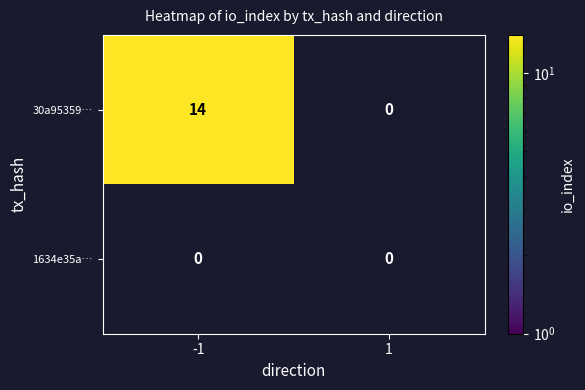

What is the sum of the 30a9535902ea8f3905376eb68f4e4206397cefb values at 1 and -1?

14